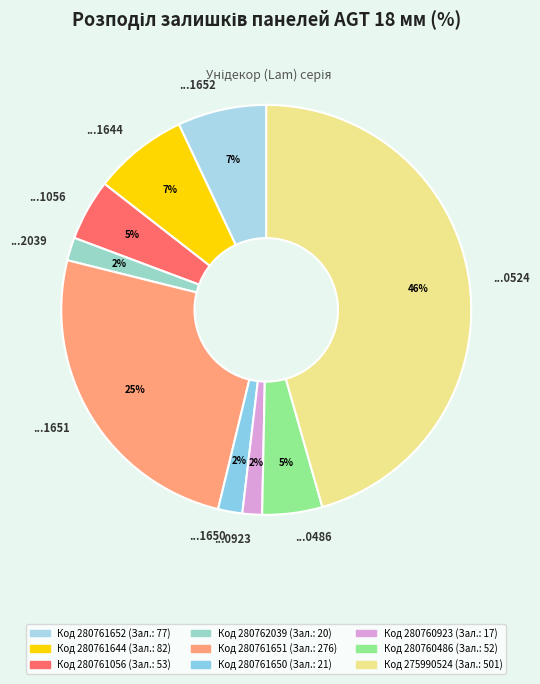

Between ...1056 and ...1650, which is larger?

...1056